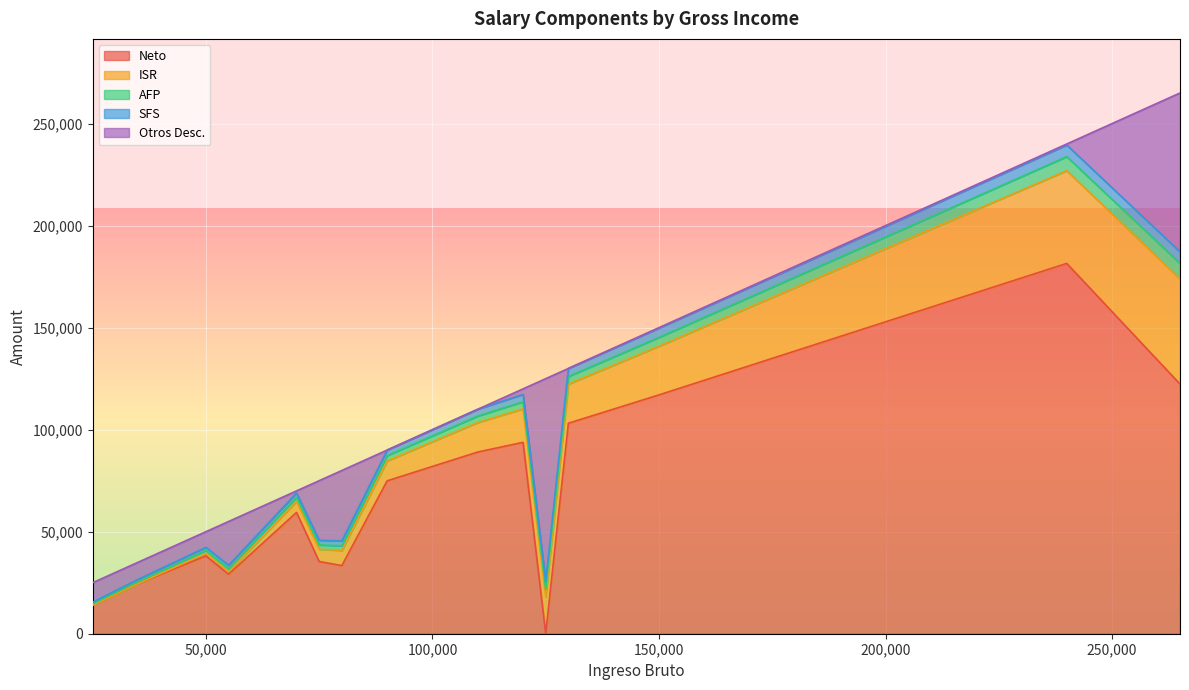

List the series in order of their peak value, lowest first.

SFS, AFP, ISR, Otros Desc., Neto